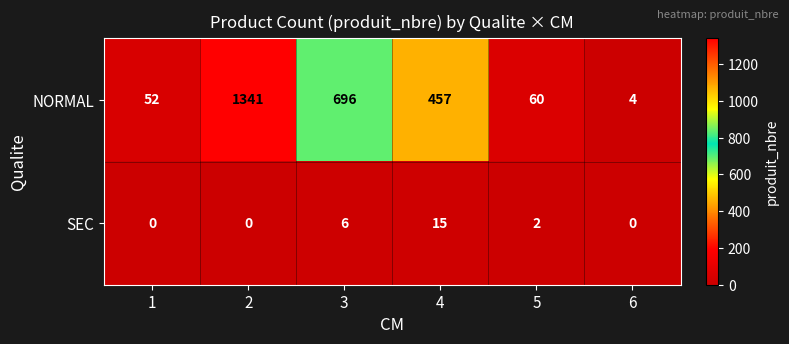

What is the difference between the second highest and second lowest values in the SEC series?

6